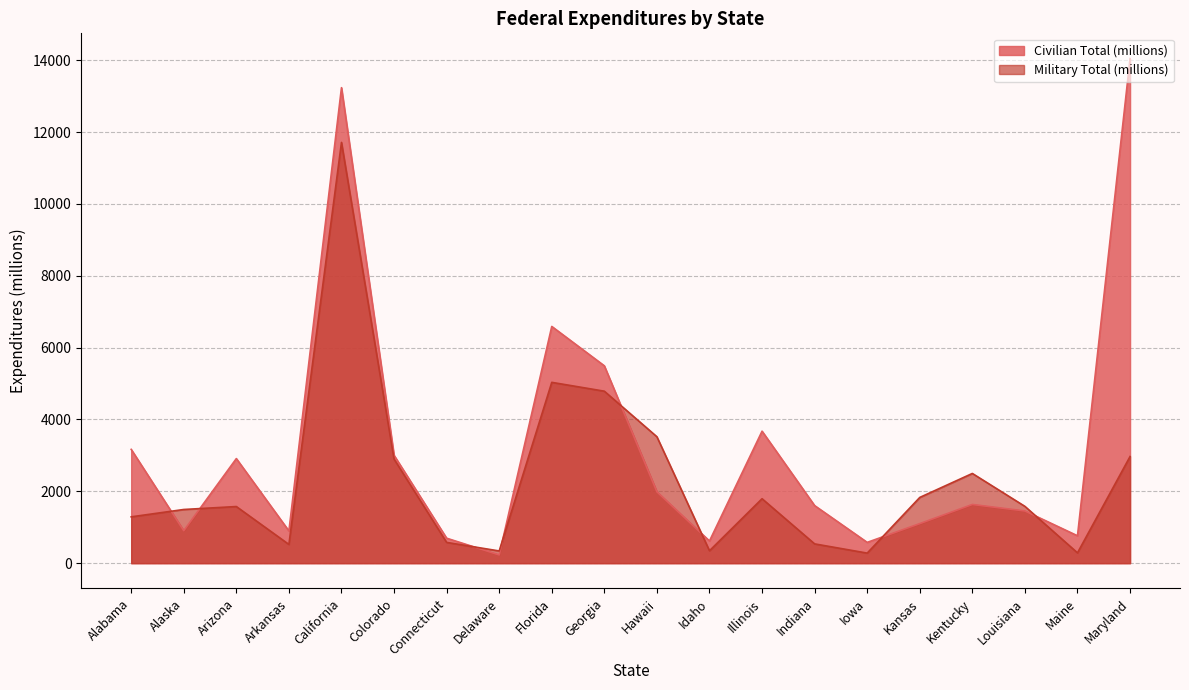

Which series has the largest range (max minus min)?

Civilian Total (millions)